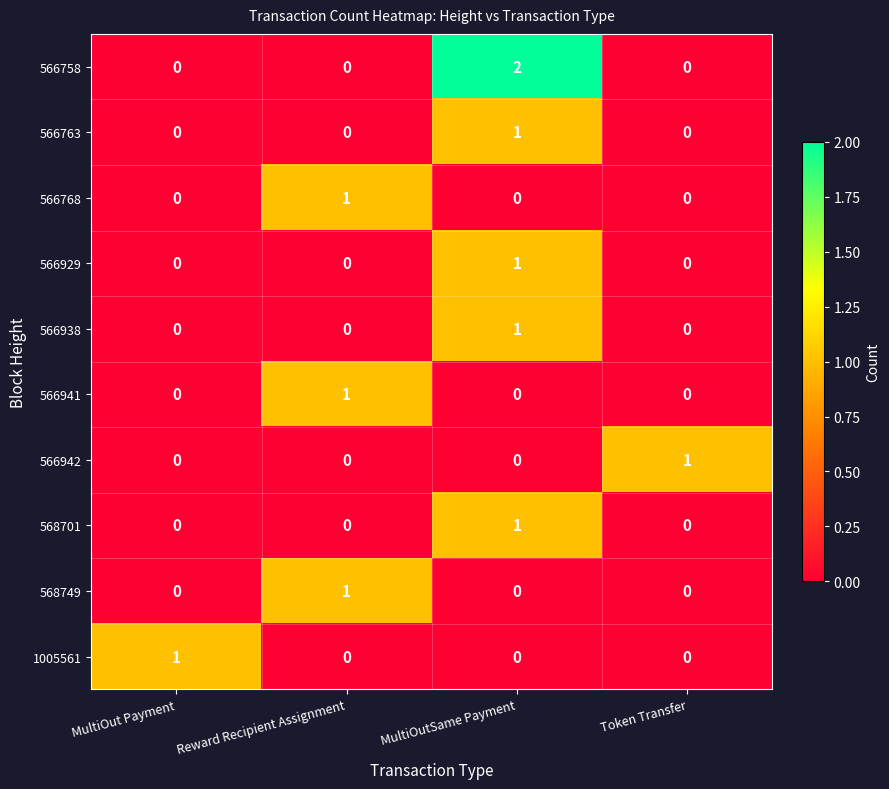

True or false: 566763 has a value of 1 at MultiOutSame Payment.

True